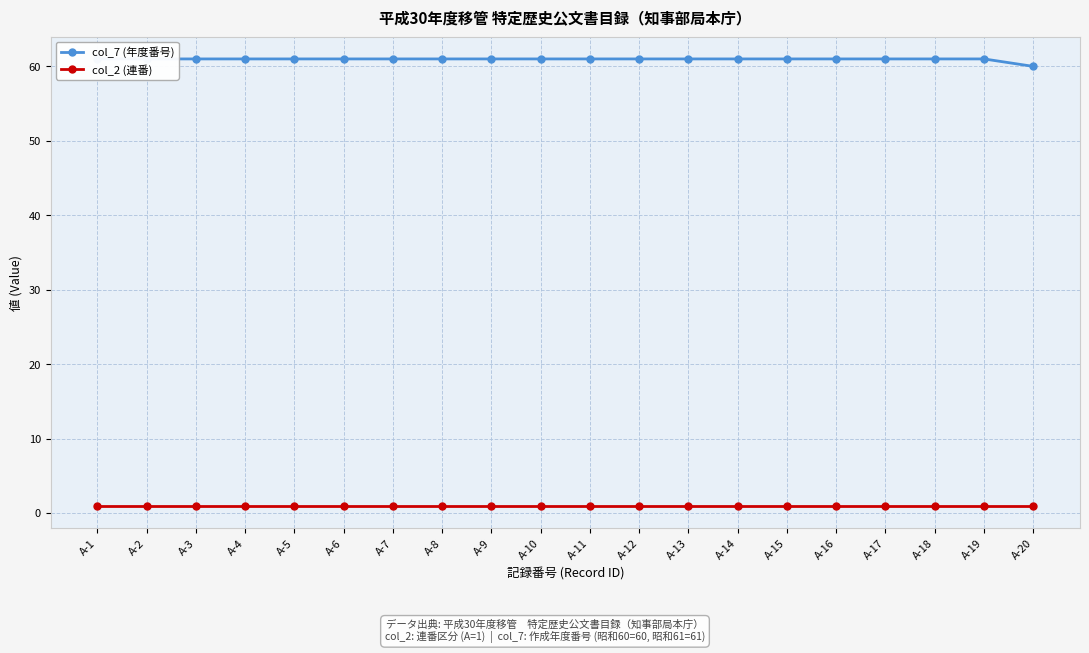

Reading left to right, extract all data points from this chart.

col_7 (年度番号): A-1=61	A-2=61	A-3=61	A-4=61	A-5=61	A-6=61	A-7=61	A-8=61	A-9=61	A-10=61	A-11=61	A-12=61	A-13=61	A-14=61	A-15=61	A-16=61	A-17=61	A-18=61	A-19=61	A-20=60
col_2 (連番): A-1=1	A-2=1	A-3=1	A-4=1	A-5=1	A-6=1	A-7=1	A-8=1	A-9=1	A-10=1	A-11=1	A-12=1	A-13=1	A-14=1	A-15=1	A-16=1	A-17=1	A-18=1	A-19=1	A-20=1